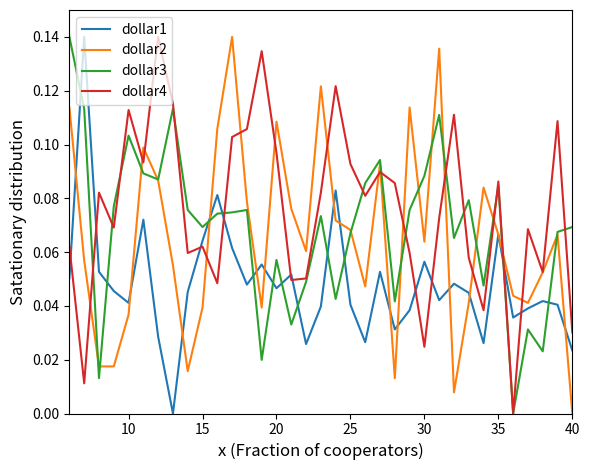

How many times do dollar3 and dollar1 cross each other?

12